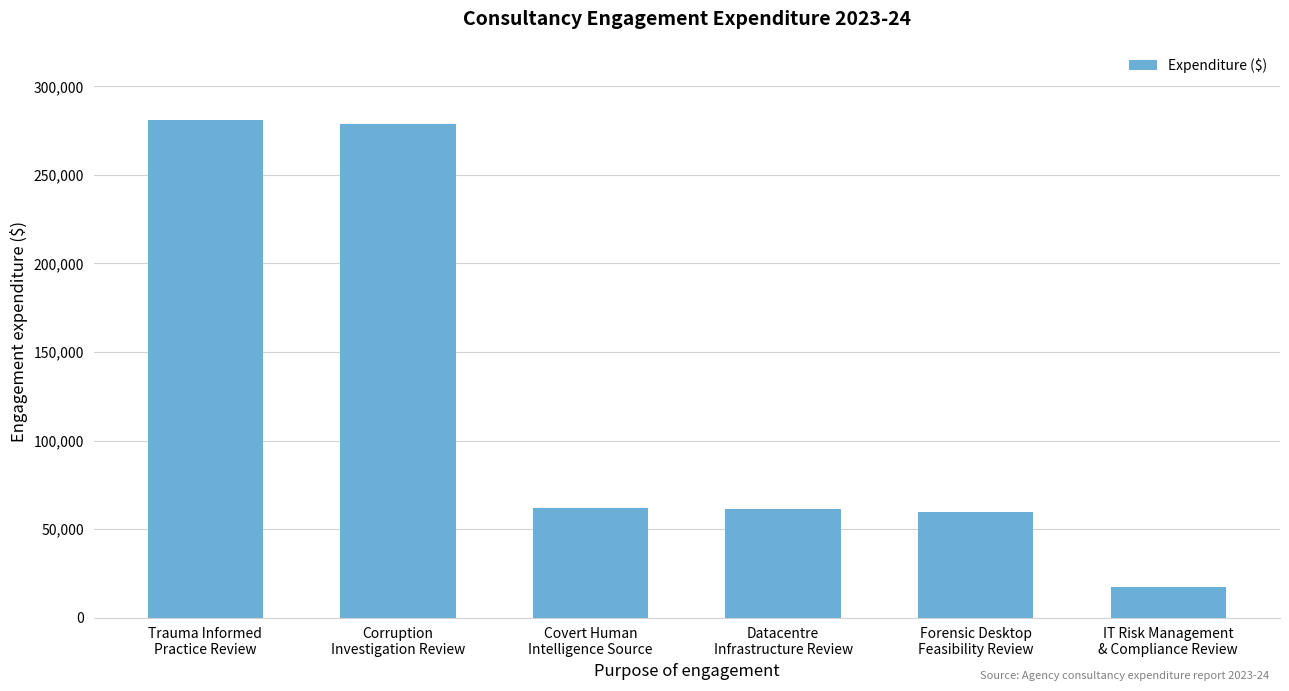

Between Forensic Desktop
Feasibility Review and Corruption
Investigation Review, which is larger?

Corruption
Investigation Review